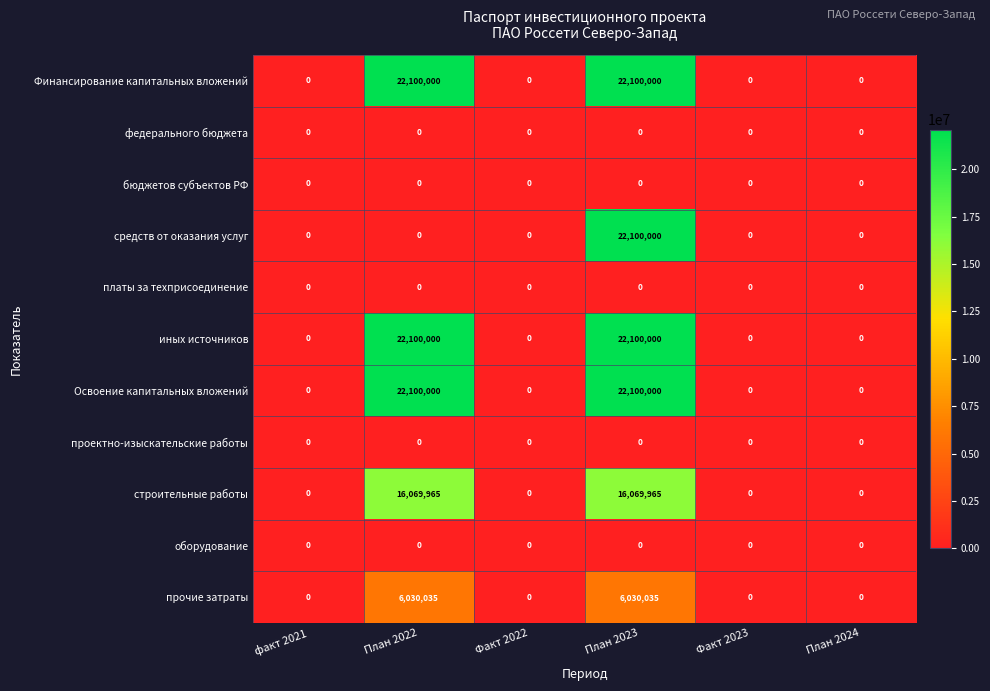

The value of бюджетов субъектов РФ at План 2024 is 0. True or false?

True